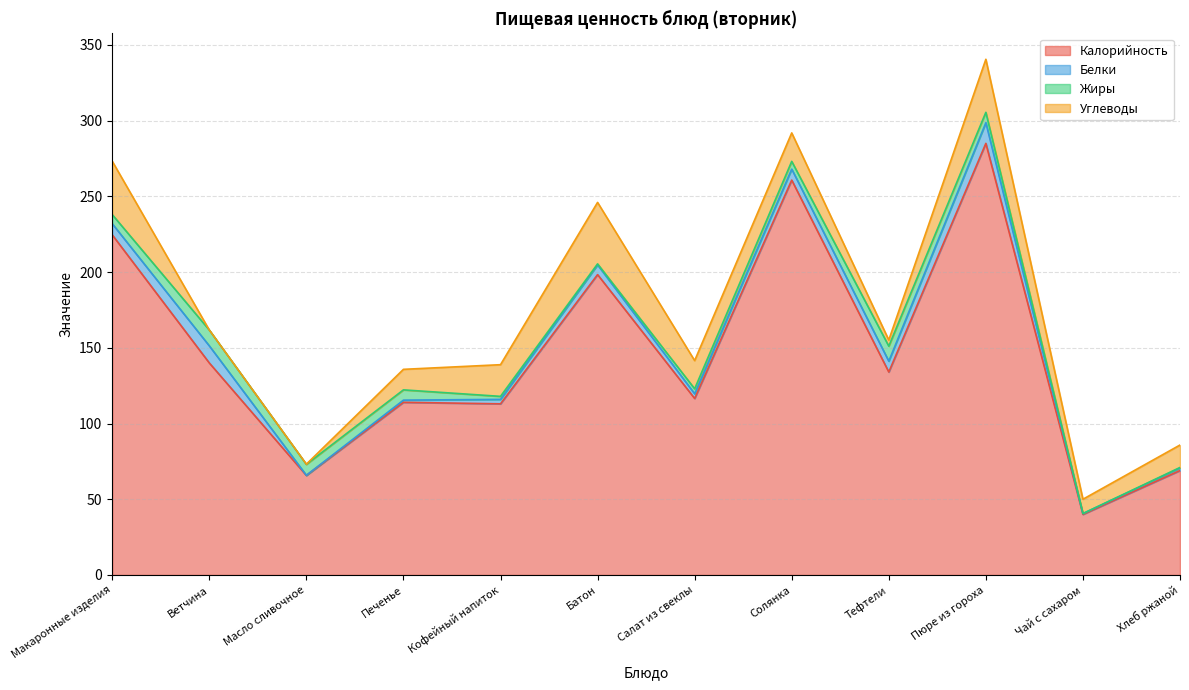

The Углеводы series shows 4.4 at Салат из свеклы. True or false?

False